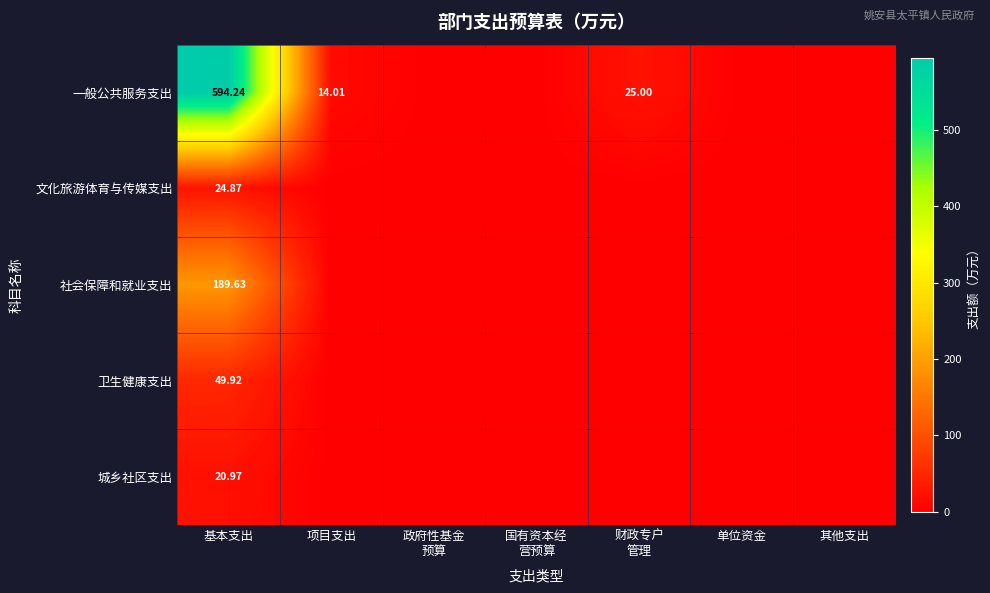

What is the spread (max minus min) of values at 基本支出?

573.3